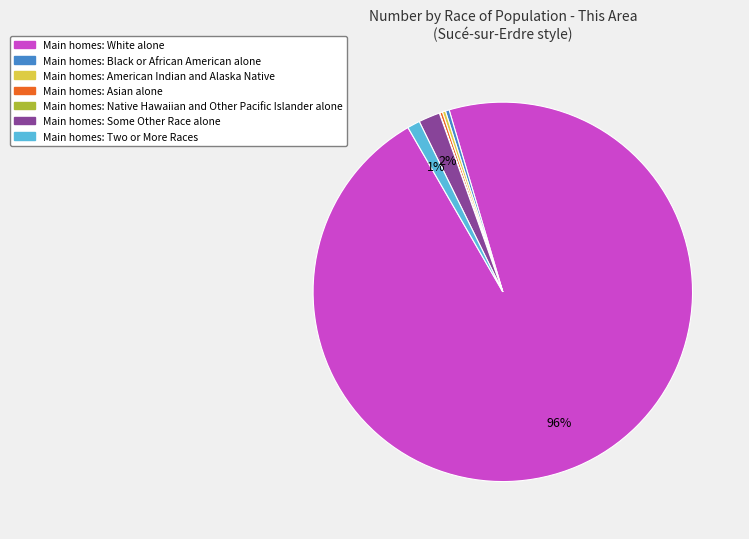

To the nearest percent, what is the average slice percentage?

14%